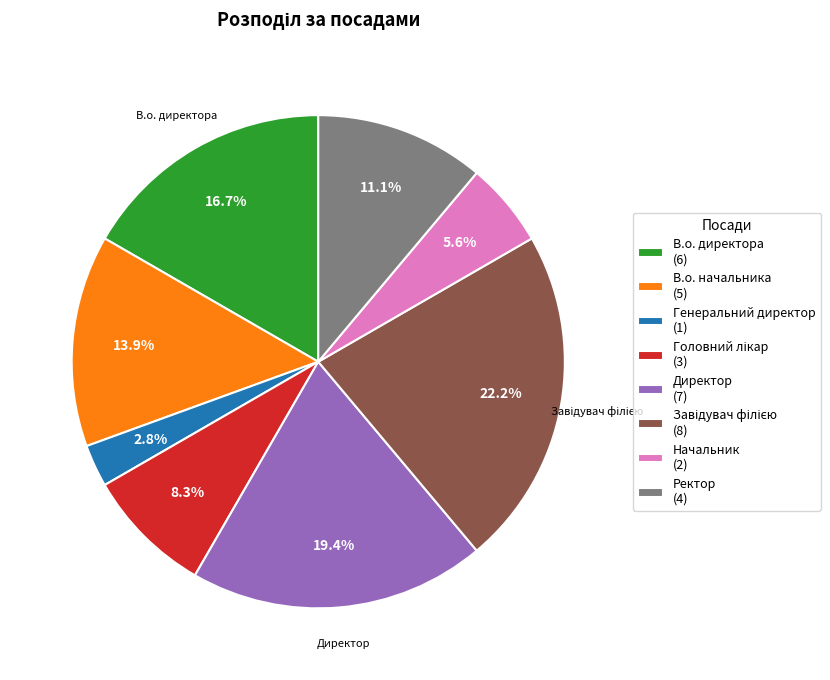

How many segments does this pie chart have?

8